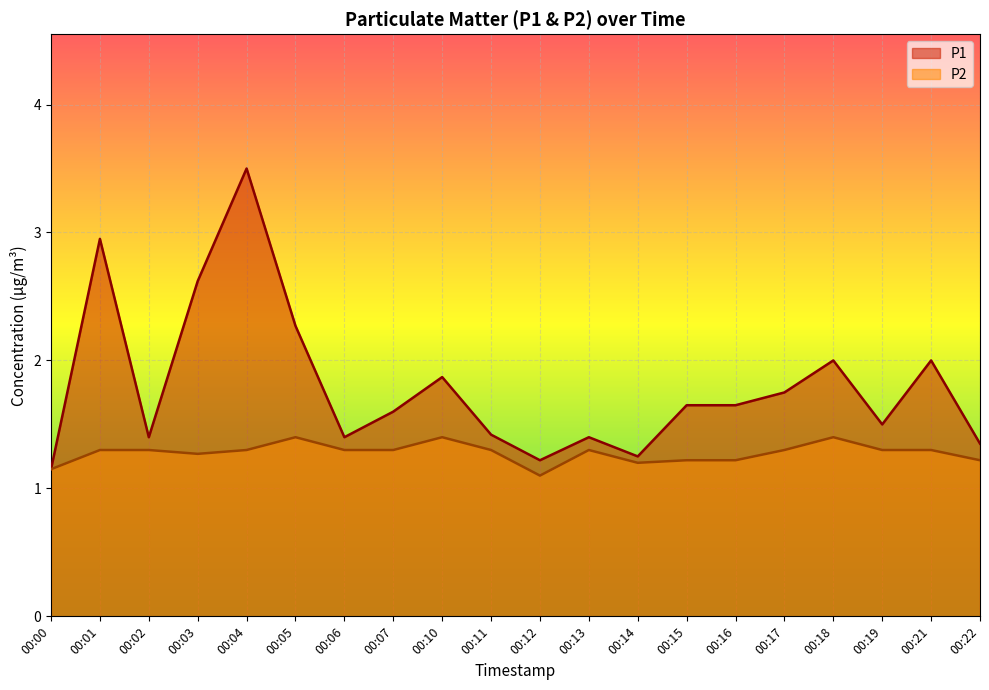

Reading left to right, extract all data points from this chart.

P1: 1.1	3.0	1.4	2.6	3.5	2.3	1.4	1.6	1.9	1.4	1.2	1.4	1.2	1.6	1.6	1.8	2.0	1.5	2.0	1.4
P2: 1.1	1.3	1.3	1.3	1.3	1.4	1.3	1.3	1.4	1.3	1.1	1.3	1.2	1.2	1.2	1.3	1.4	1.3	1.3	1.2